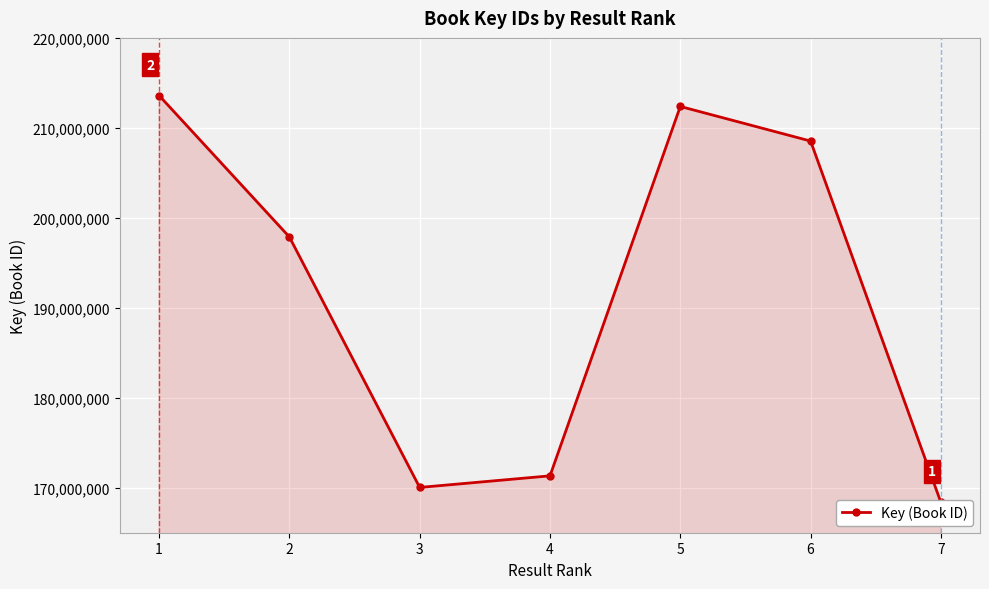

Rank the categories by value from lowest to highest.

7, 3, 4, 2, 6, 5, 1